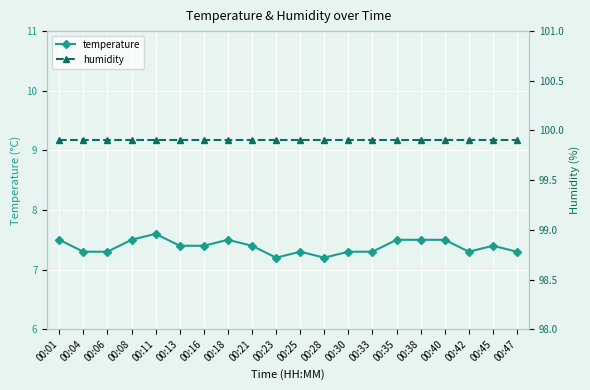

Which series has the widest spread of values?

temperature